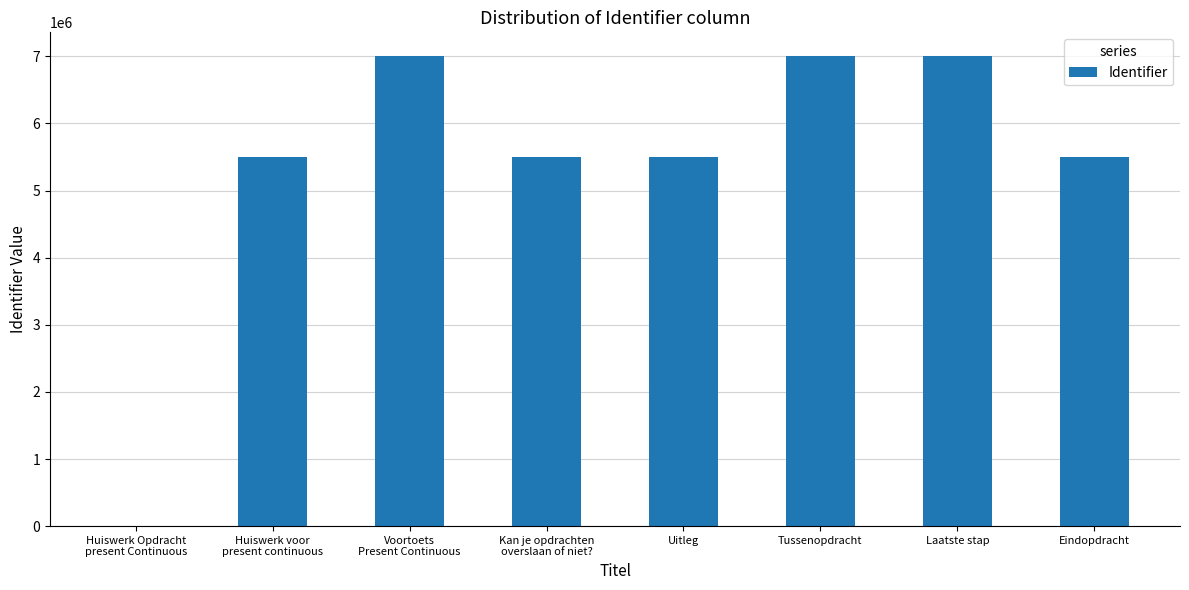

What is the sum of the values at Laatste stap and Huiswerk Opdracht
present Continuous?

7007442